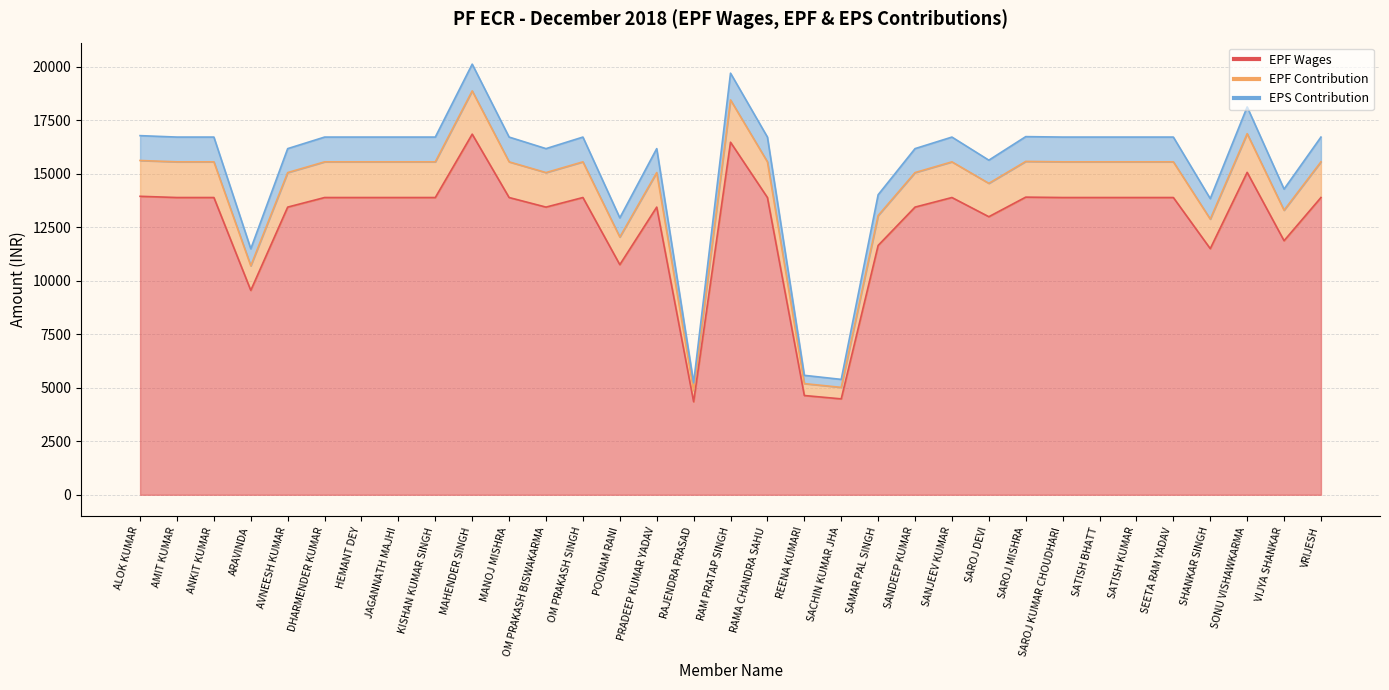

Is the value of EPF Wages at OM PRAKASH SINGH greater than the value of EPS Contribution at VRIJESH?

No